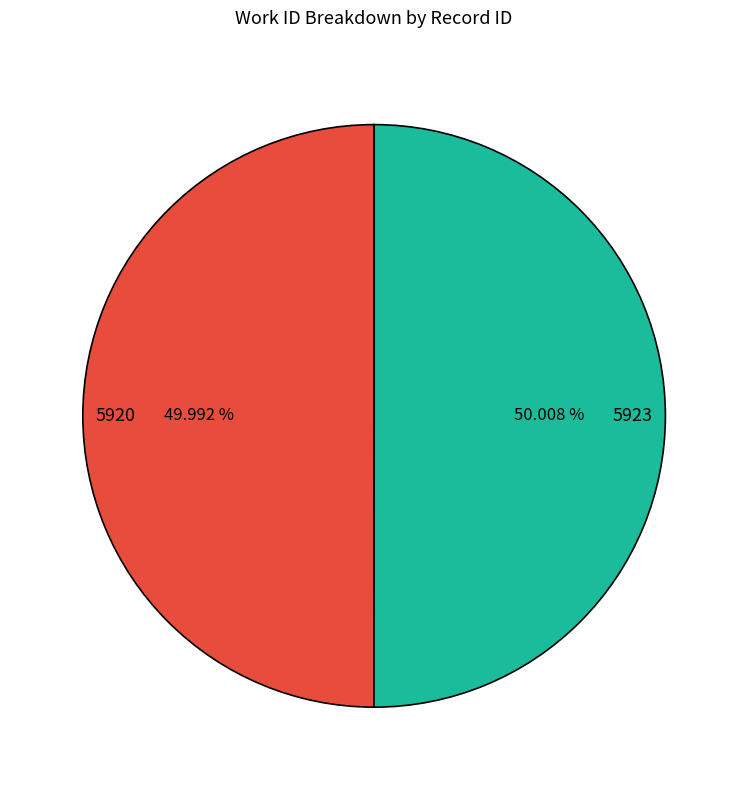

What is the ratio of the value at 5923 to the value at 5920?

1.0